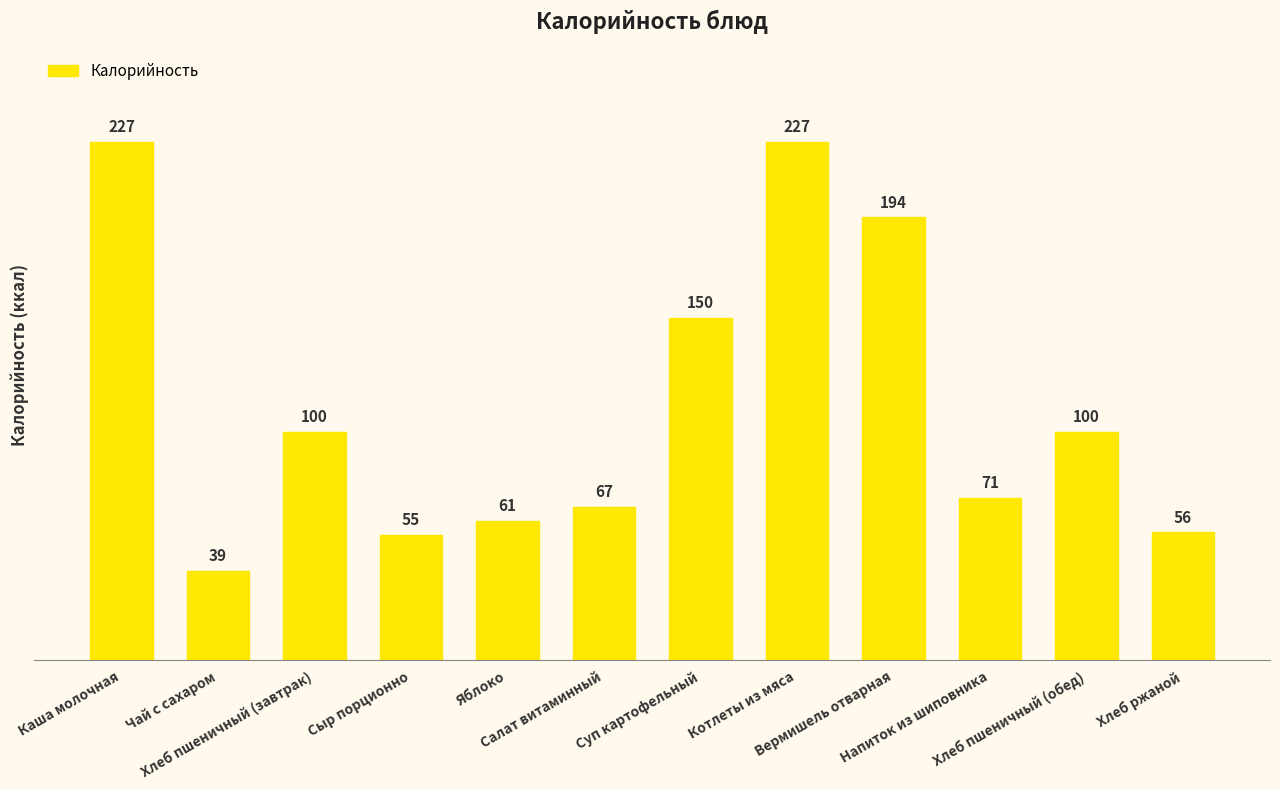

Reading left to right, list all the values displayed in this chart.

Каша молочная=227	Чай с сахаром=39	Хлеб пшеничный (завтрак)=100	Сыр порционно=55	Яблоко=61	Салат витаминный=67	Суп картофельный=150	Котлеты из мяса=227	Вермишель отварная=194	Напиток из шиповника=71	Хлеб пшеничный (обед)=100	Хлеб ржаной=56